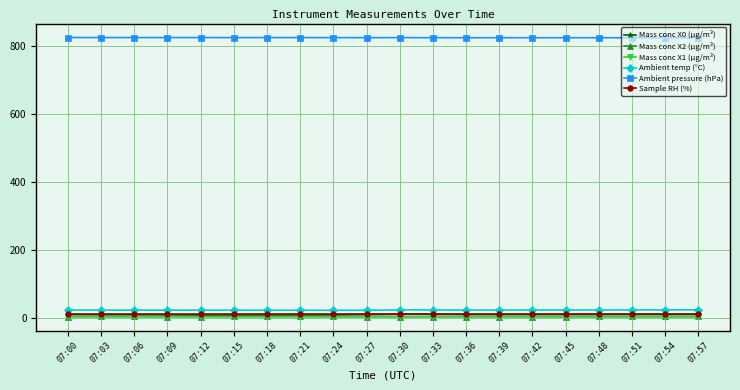

What is the value of the Mass conc X1 (μg/m³) point at the 5th from the left?

2.8